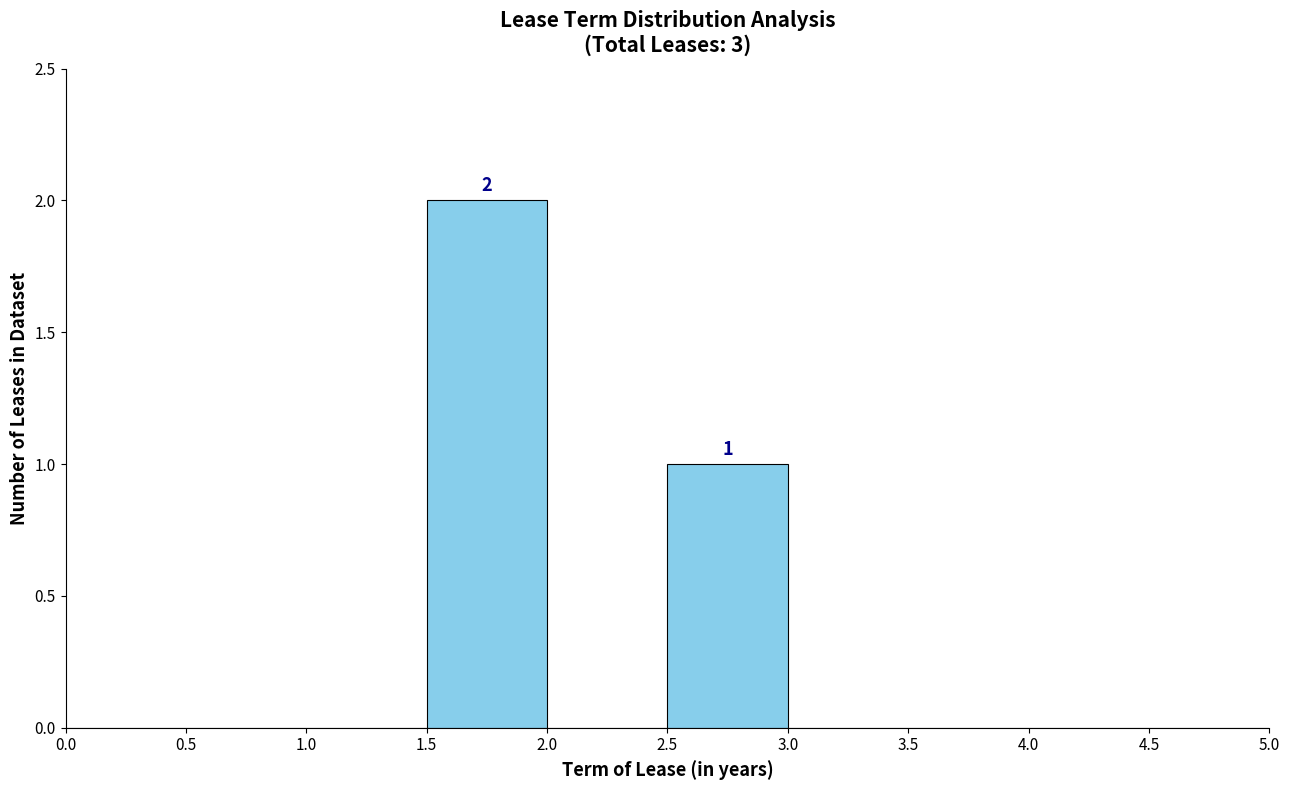

Over which range of the x-axis is the bar tallest?

1.5 to 2.0